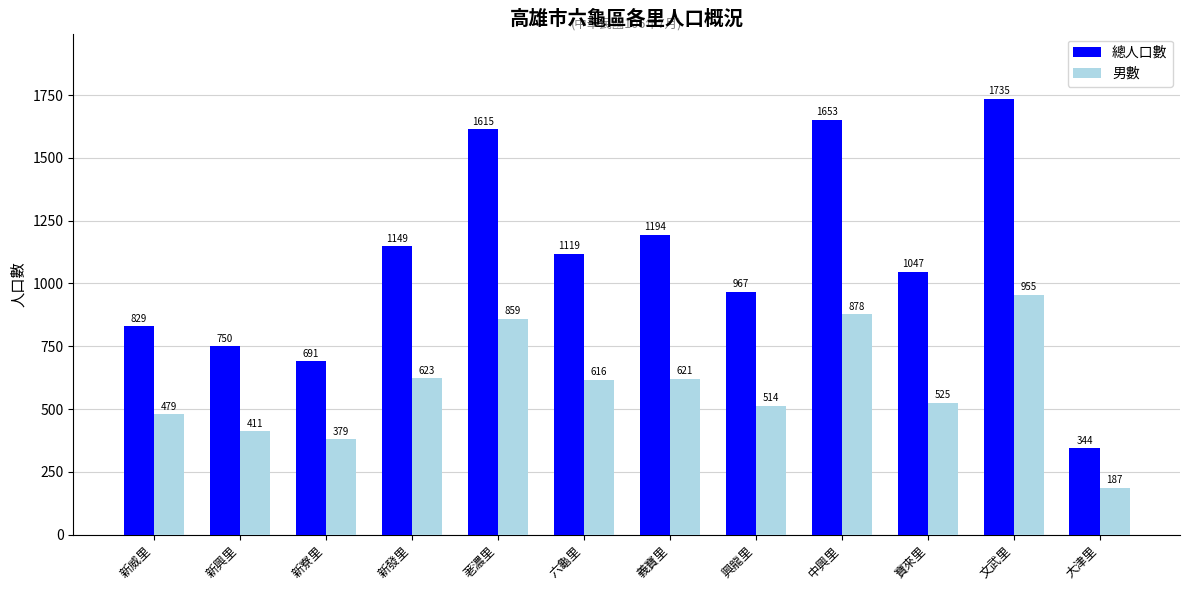

What position from the left is 六龜里?

6